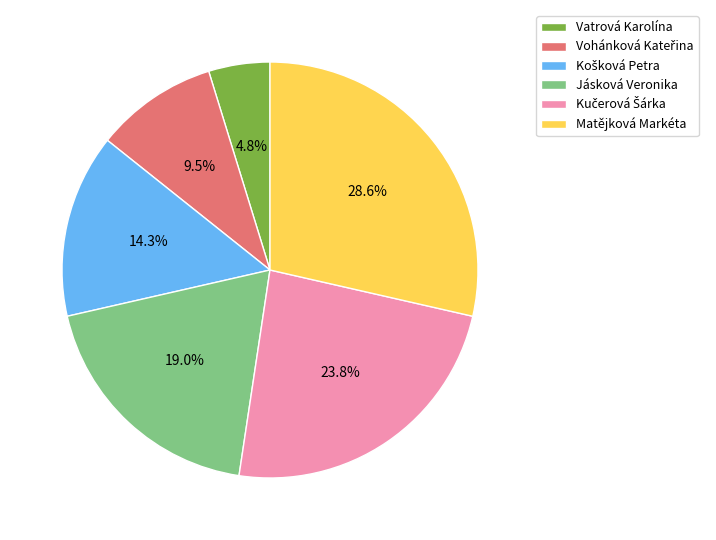

What portion of the pie excludes Jásková Veronika?

81.0%